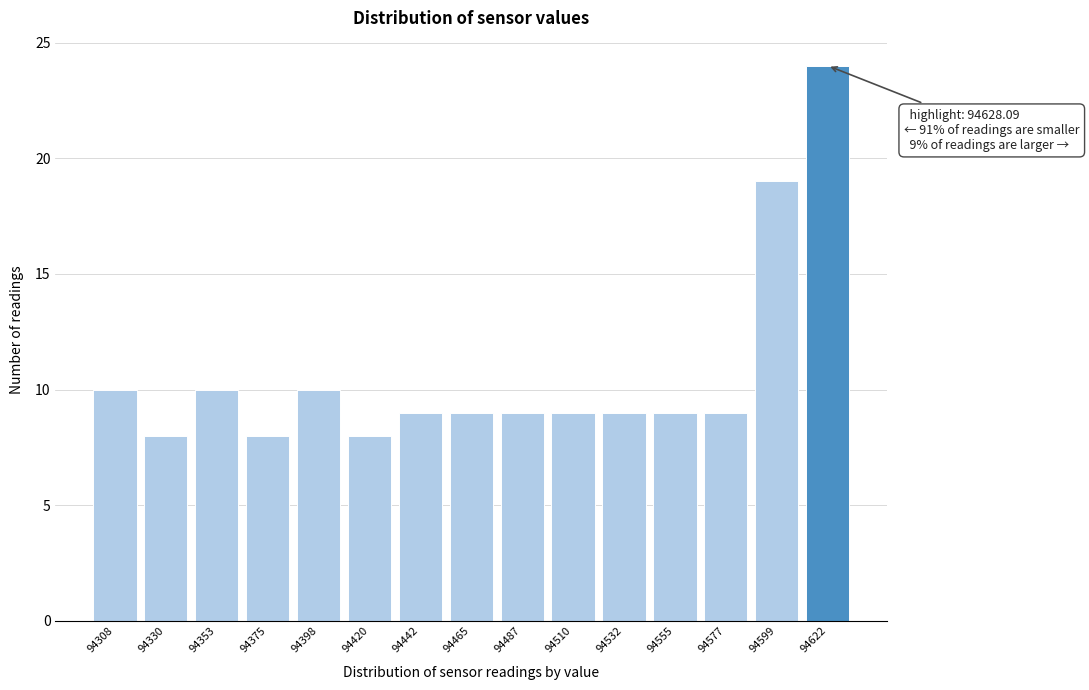

Reading left to right, what are all the values shown in this chart?

94308=10	94330=8	94353=10	94375=8	94398=10	94420=8	94442=9	94465=9	94487=9	94510=9	94532=9	94555=9	94577=9	94599=19	94622=24